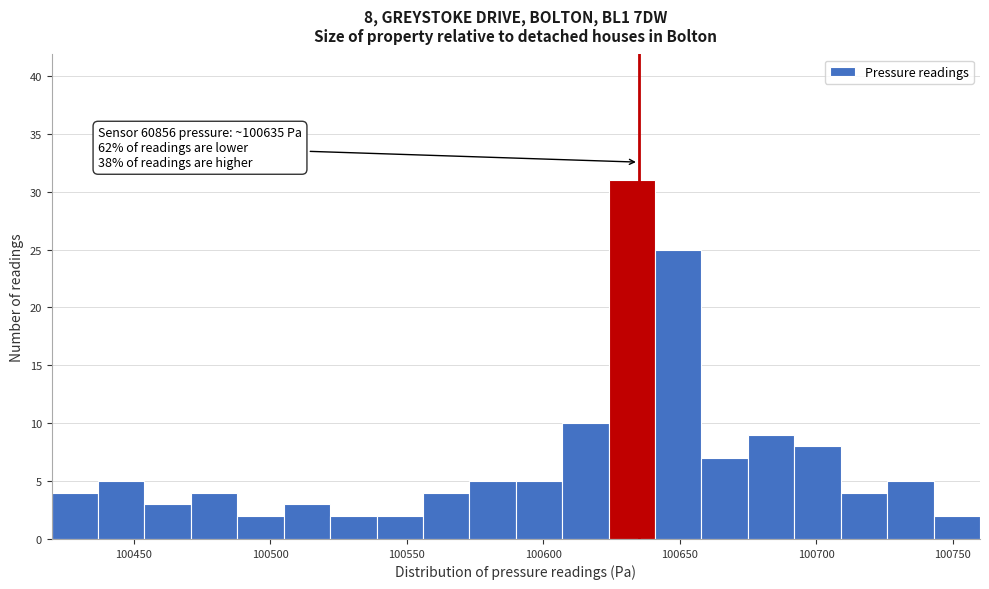

Around what value on the x-axis is the tallest bar? Give the approximate position of its centre, as read against the axis.

100635